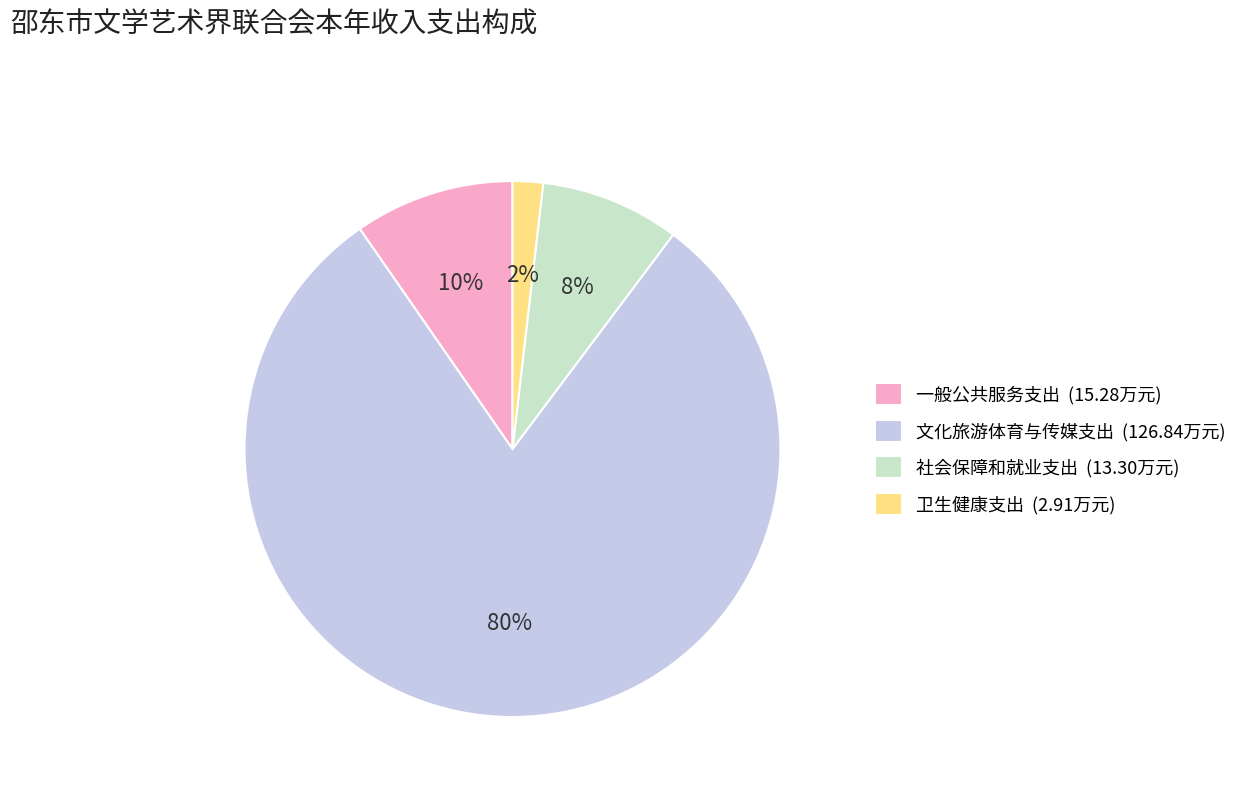

Is there a majority slice in this chart?

Yes